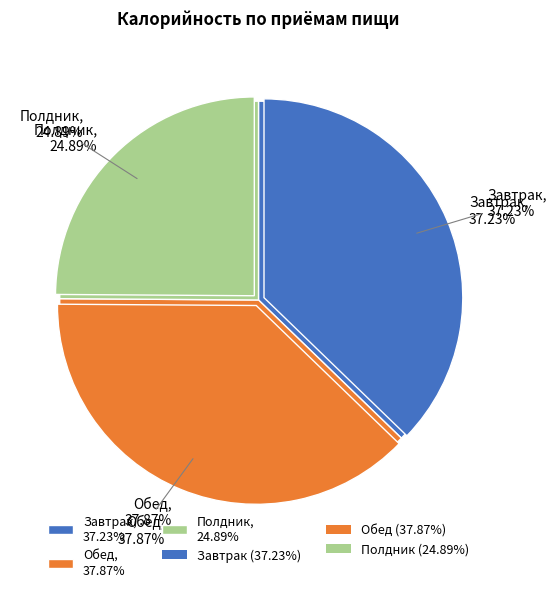

Between Полдник and Завтрак, which is larger?

Завтрак